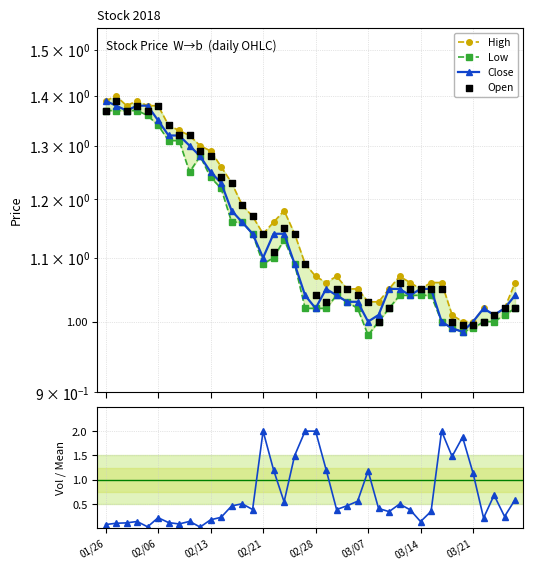

What is the total value across all series at 38?

4.3